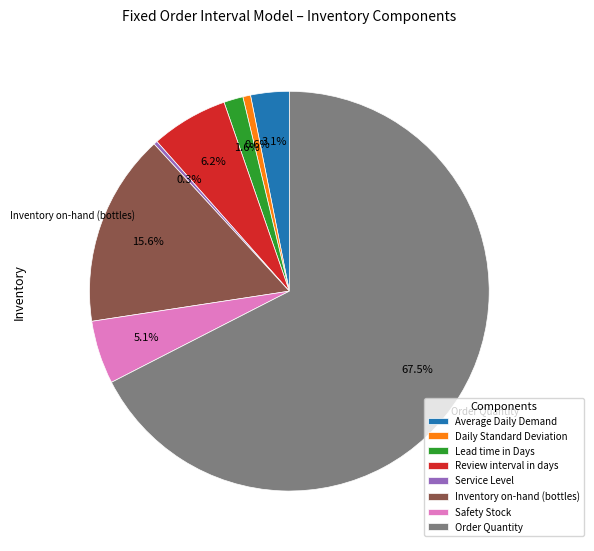

Combined, do Service Level and Lead time in Days account for over 50%?

No